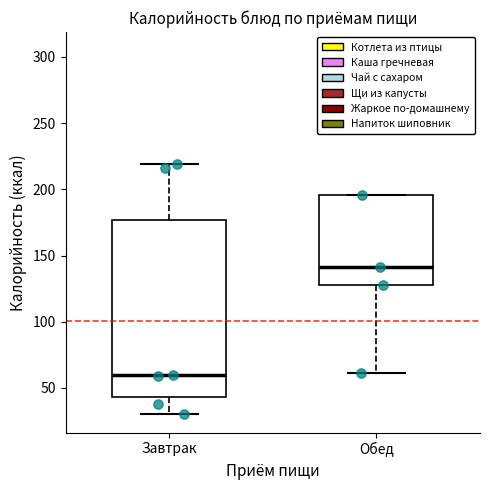

Reading left to right, transcribe this box plot: for each box, give where its median line is, the range the box spans, and where its two whiskers end, as read against the y-axis. The values are not printed on the chart, so give them approximately, as read against the axis.

Завтрак: median 60, box 45 to 175, whiskers 30 to 220
Обед: median 140, box 130 to 195, whiskers 60 to 195